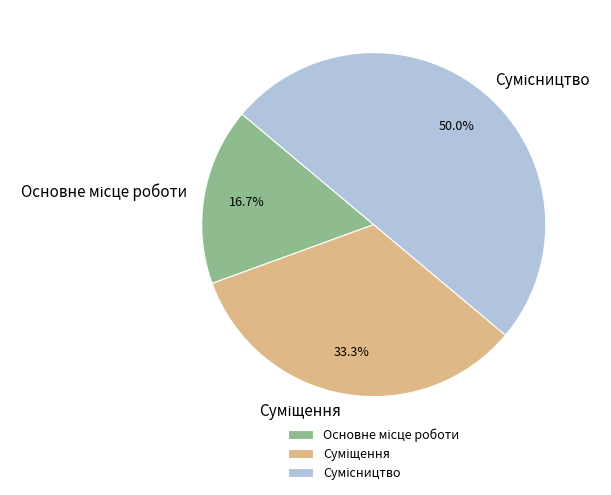

Combined, do Сумісництво and Основне місце роботи account for over 50%?

Yes